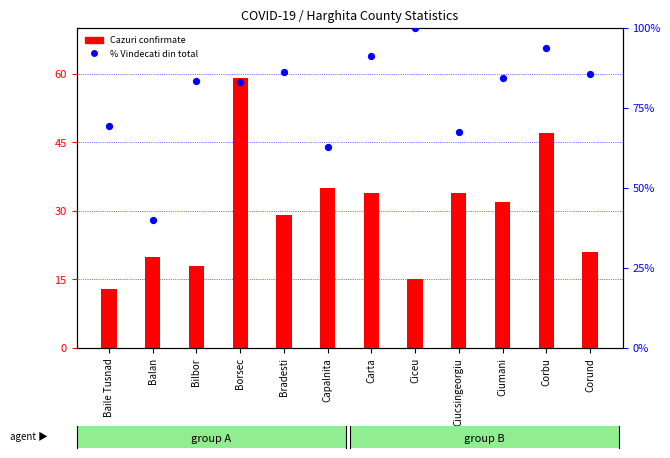

Is the value of Cazuri confirmate at Borsec greater than the value of % Vindecati din total at Ciumani?

No